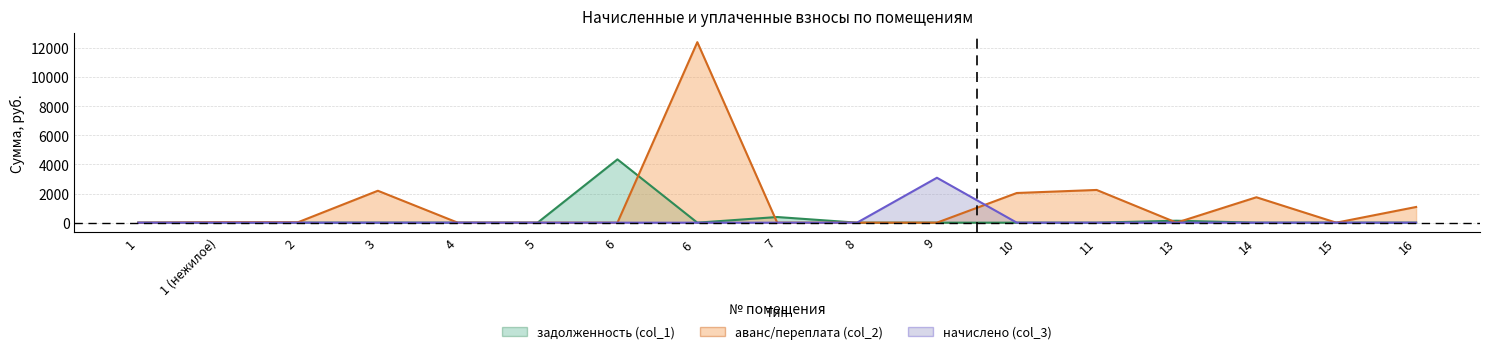

What is the average value of the задолженность (col_1) series?

286.1